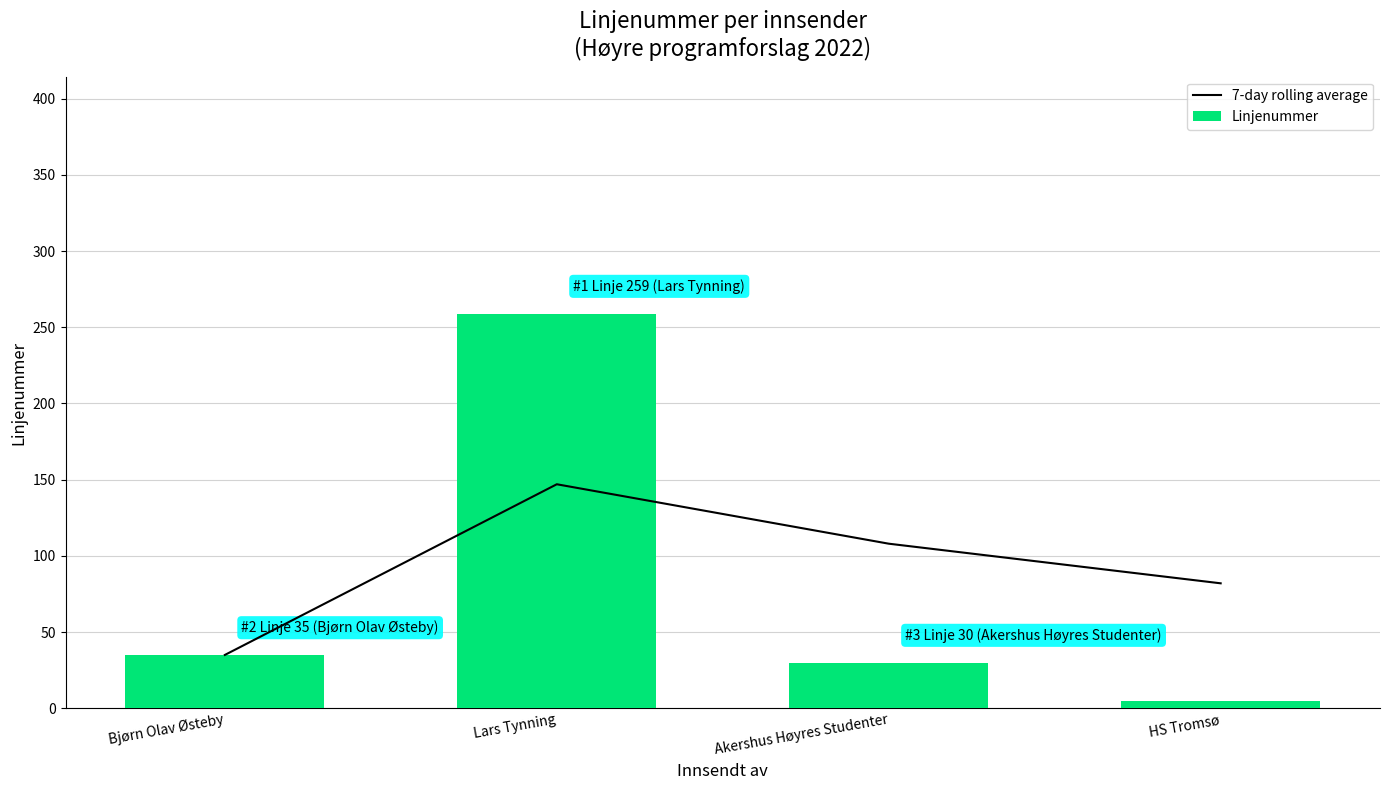

Does the chart contain stacked bars?

No